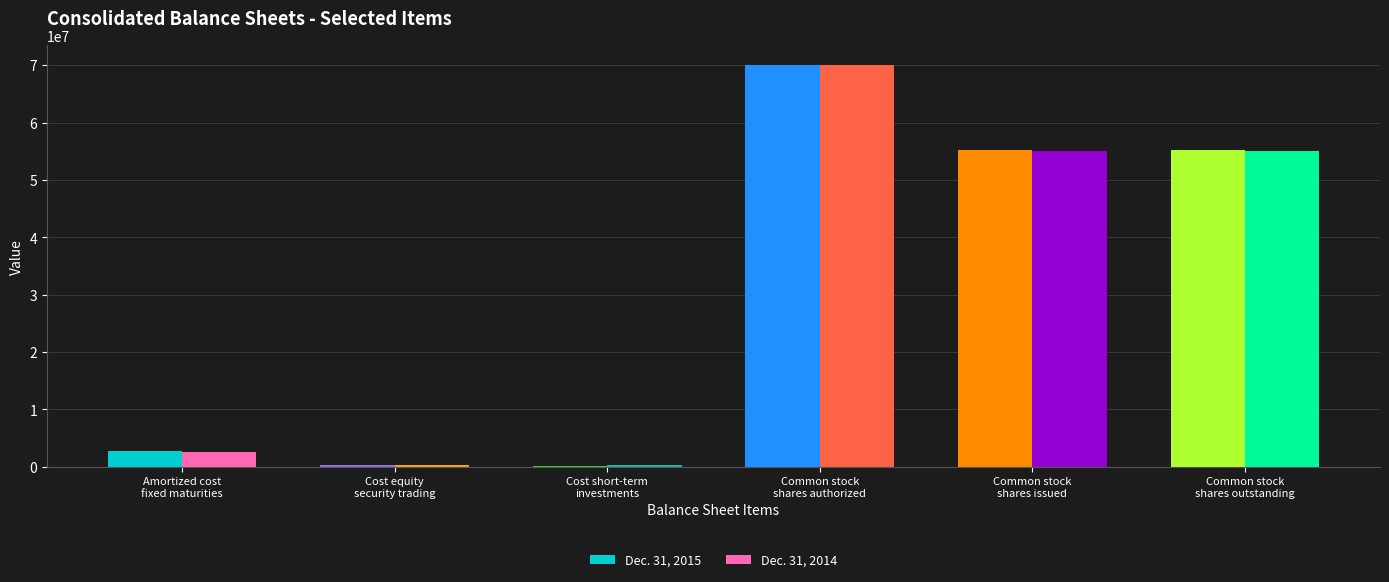

Is the value of Dec. 31, 2014 at Common stock
shares outstanding greater than the value of Dec. 31, 2015 at Common stock
shares authorized?

No